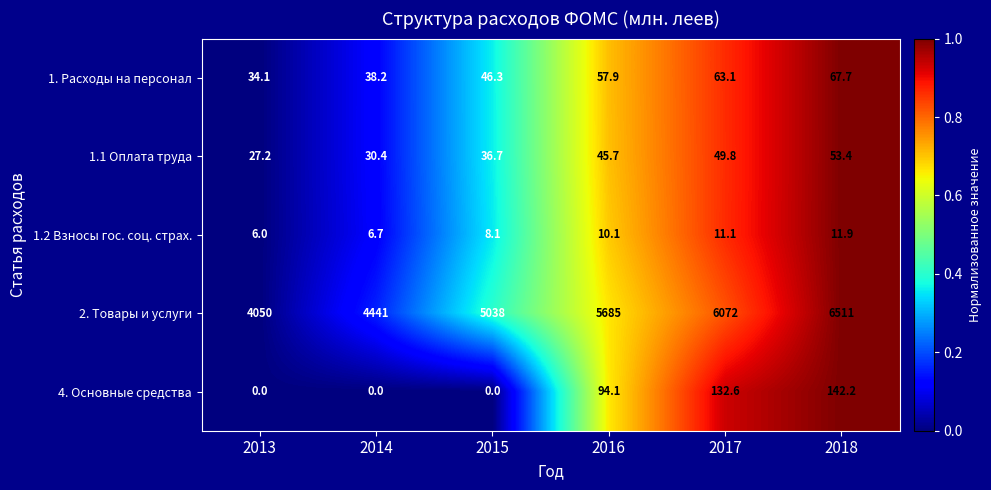

What is the approximate value of 1.2 Взносы гос. соц. страх. at 2018?

11.9